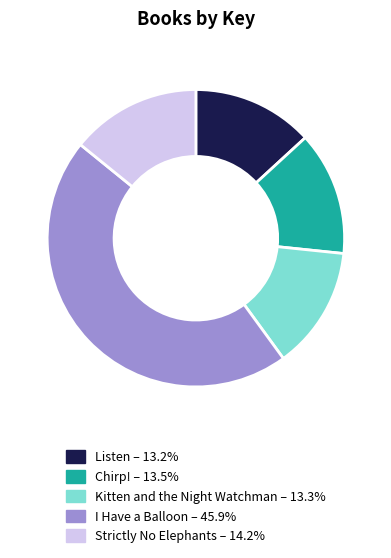

True or false: Chirp! accounts for 19% of the total.

False